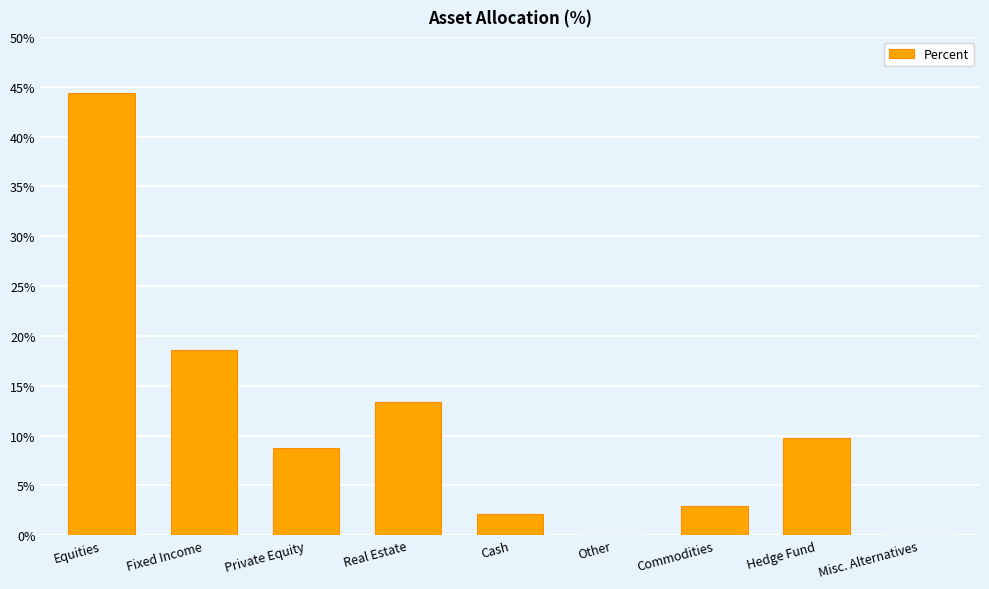

At which category does the chart reach its peak across all series?

Equities